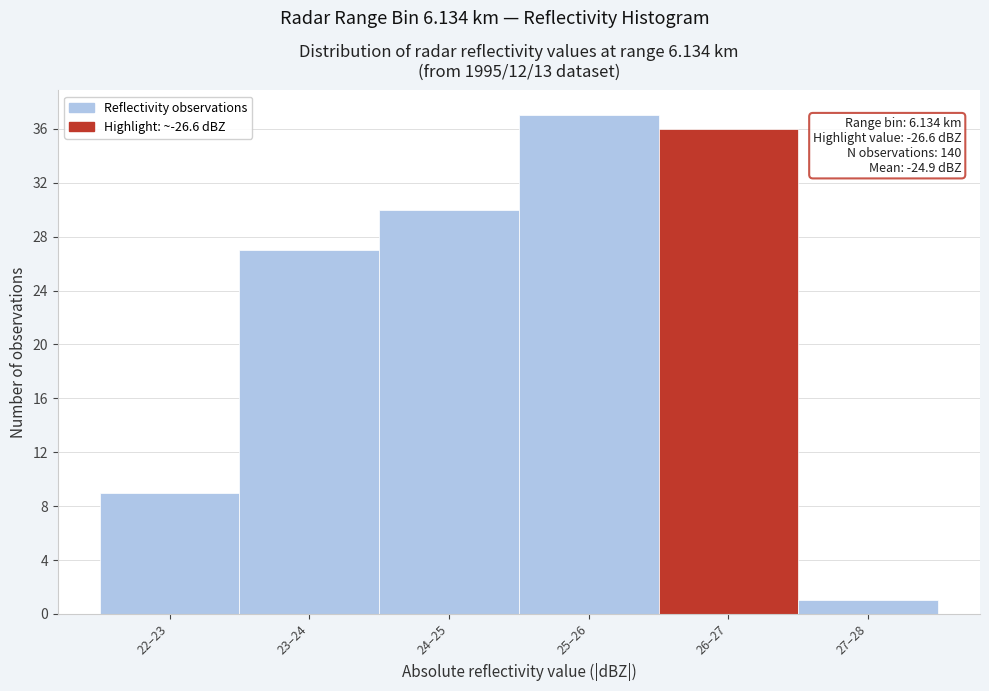

Reading left to right, list all the values displayed in this chart.

22–23=9	23–24=27	24–25=30	25–26=37	26–27=36	27–28=1